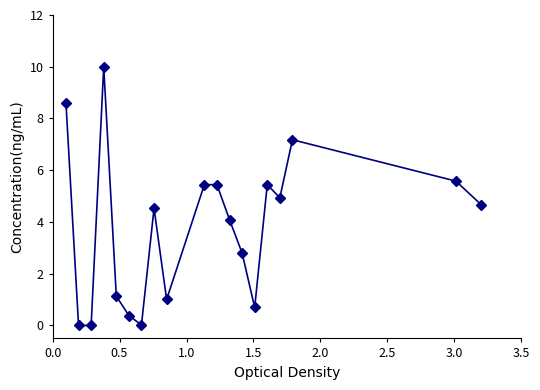

Does the chart have visible grid lines?

No